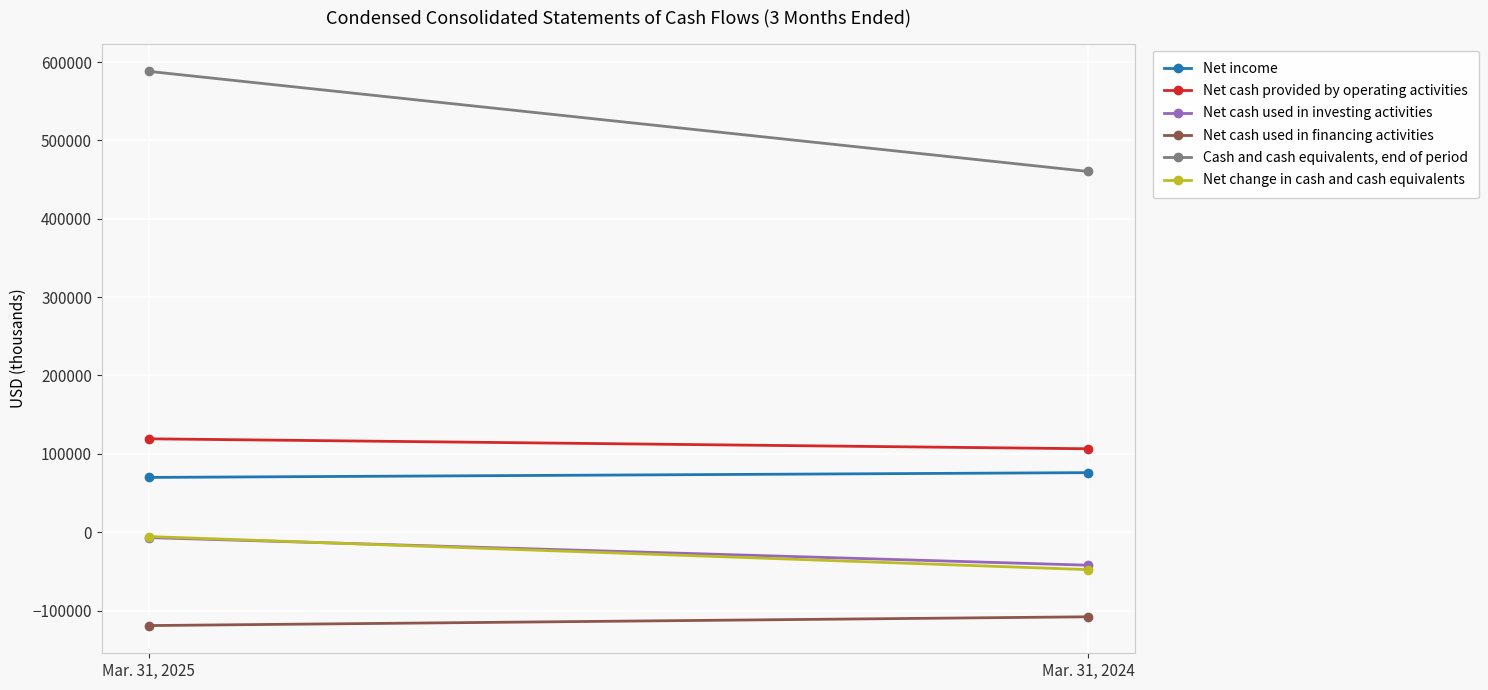

Count the number of data series in this chart.

6